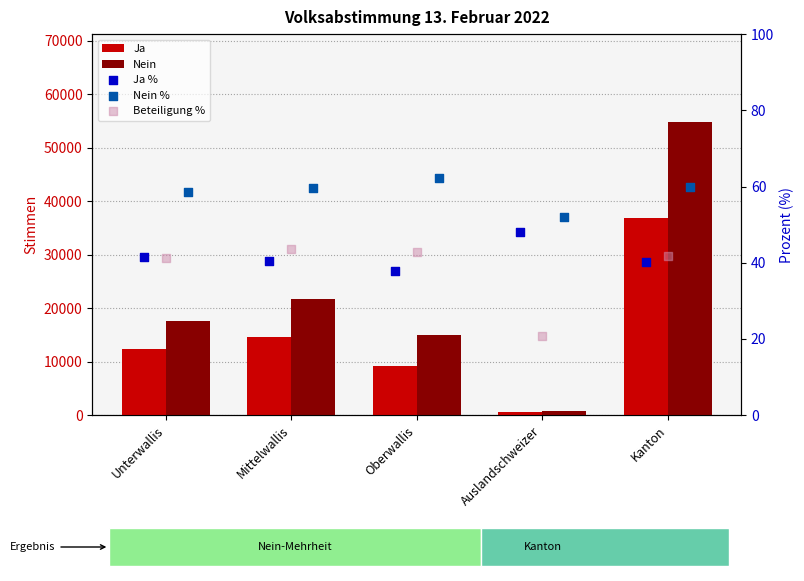

Which series contains the highest Y value?

Nein